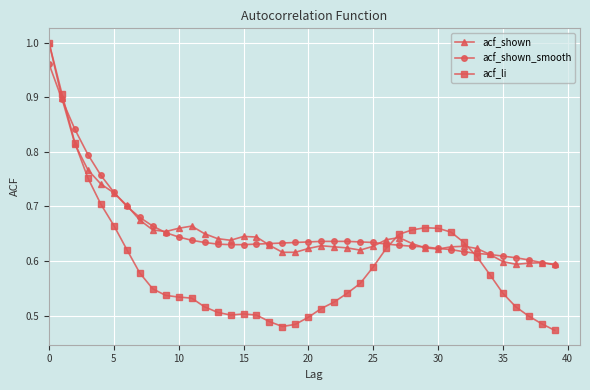

True or false: acf_shown has more than 2 interior local peaks.

True